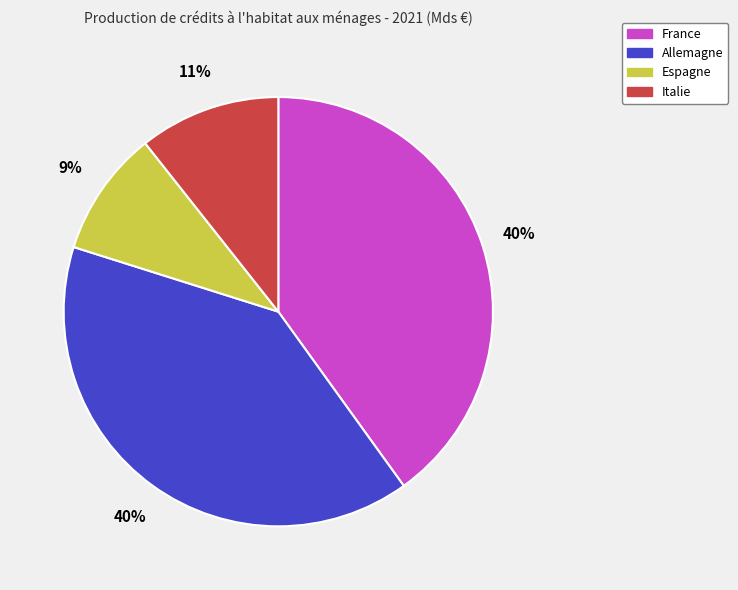

Do Espagne and Italie together represent more than half of the pie?

No